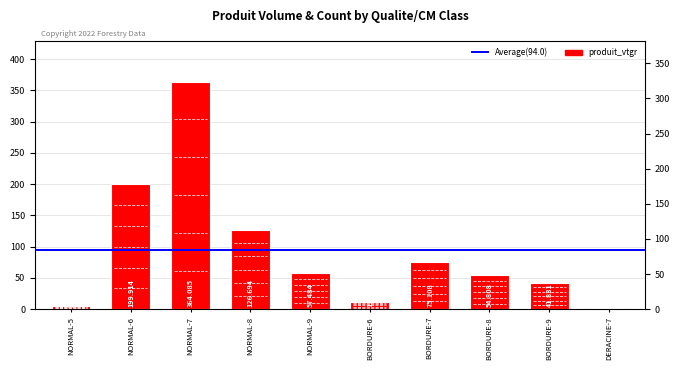

Reading left to right, transcribe all the data shown in this chart.

5.2	199.9	364.1	126.7	57.5	12.3	75.1	54.8	41.8	2.5